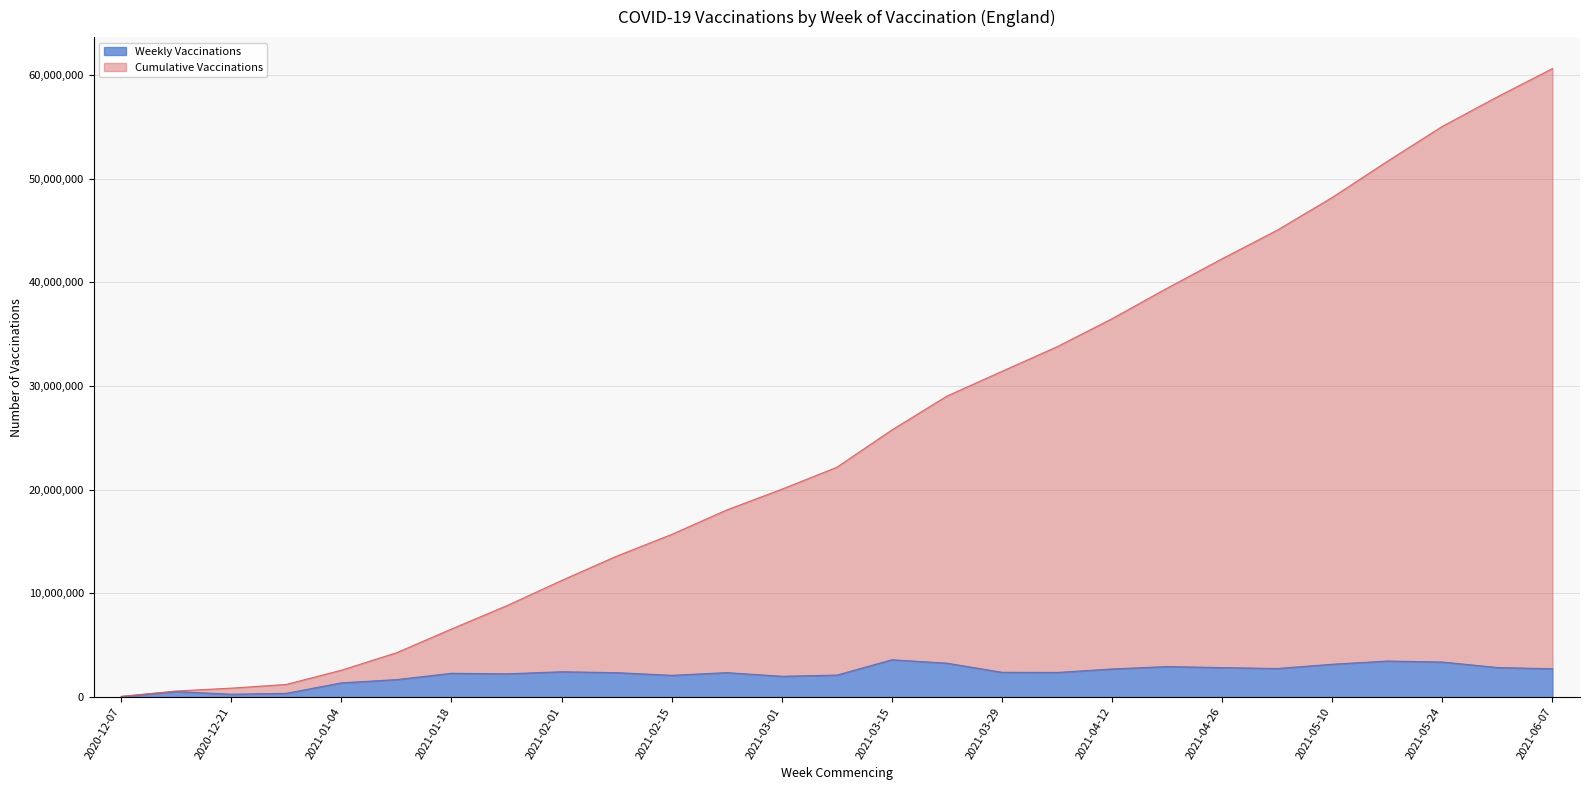

Reading right to left, transcribe all the data shown in this chart.

Weekly Vaccinations: 2727603	2848309	3377490	3476216	3164022	2753206	2840811	2941788	2707850	2370763	2388863	3267279	3598200	2117636	2001661	2357155	2095907	2351125	2439406	2239763	2291390	1682310	1370385	359107	272766	527308	57722
Cumulative Vaccinations: 60626041	57898438	55050129	51672639	48196423	45032401	42279195	39438384	36496596	33788746	31417983	29029120	25761841	22163641	20046005	18044344	15687189	13591282	11240157	8800751	6560988	4269598	2587288	1216903	857796	585030	57722